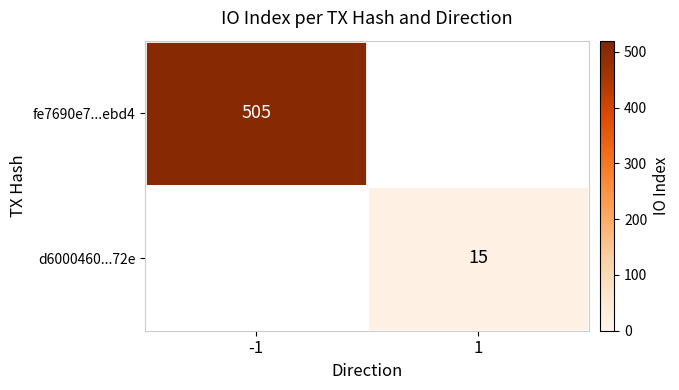

True or false: fe7690e7...ebd4 has a value of 505 at -1.

True